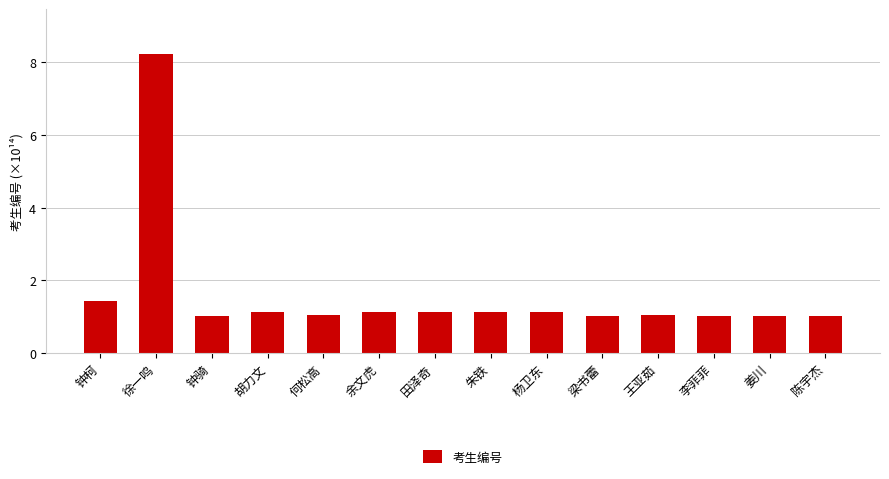

What is the sum of all values?

22.6